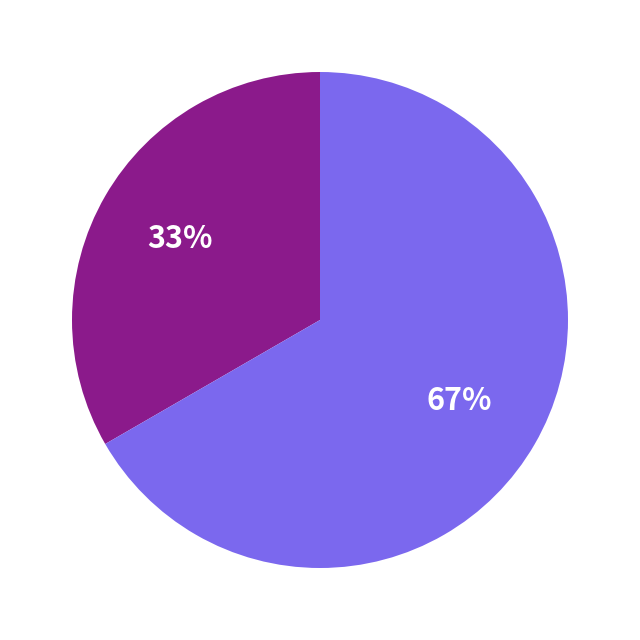

Is there a majority slice in this chart?

Yes